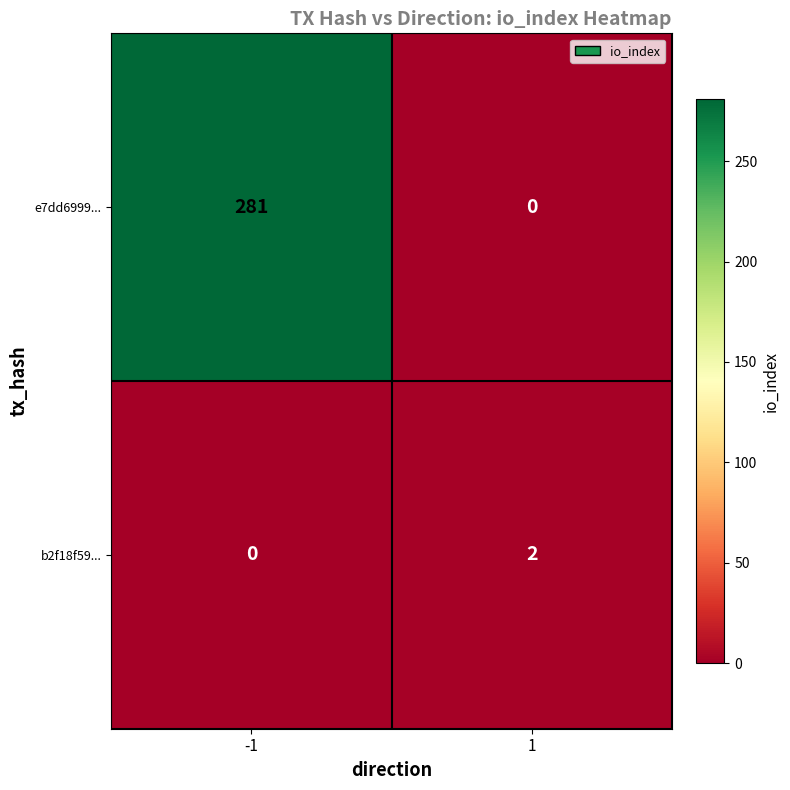

Reading left to right, extract all data points from this chart.

e7dd6999...: -1=281	1=0
b2f18f59...: -1=0	1=2